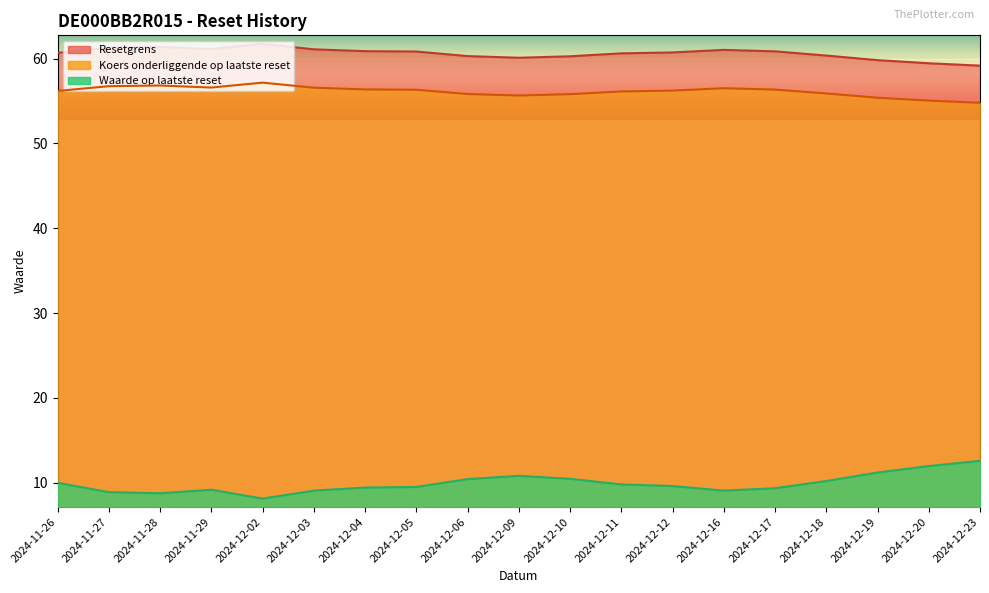

True or false: Waarde op laatste reset and Resetgrens cross at least once.

False